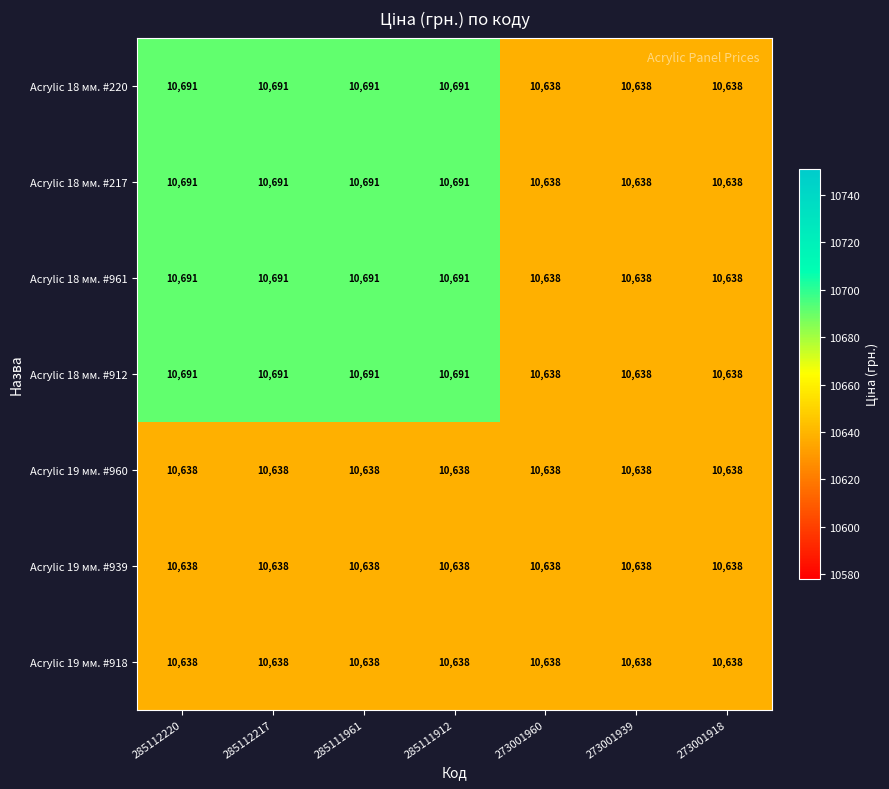

What is the minimum value shown in the chart?

10638